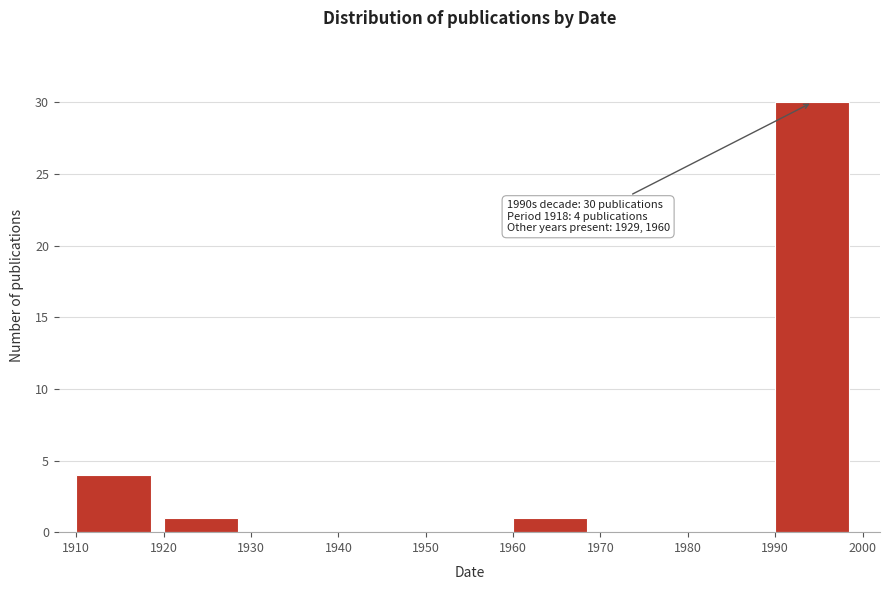

Over which range of the x-axis is the bar tallest?

1990 to 2000